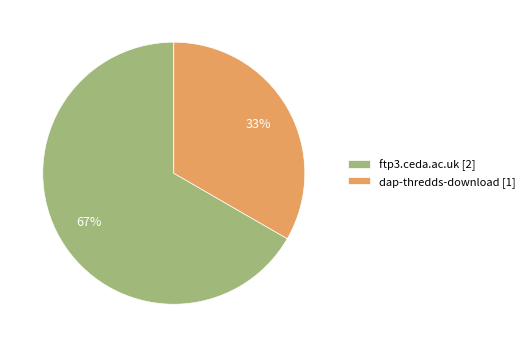

What is the largest slice in the pie chart?

ftp3.ceda.ac.uk